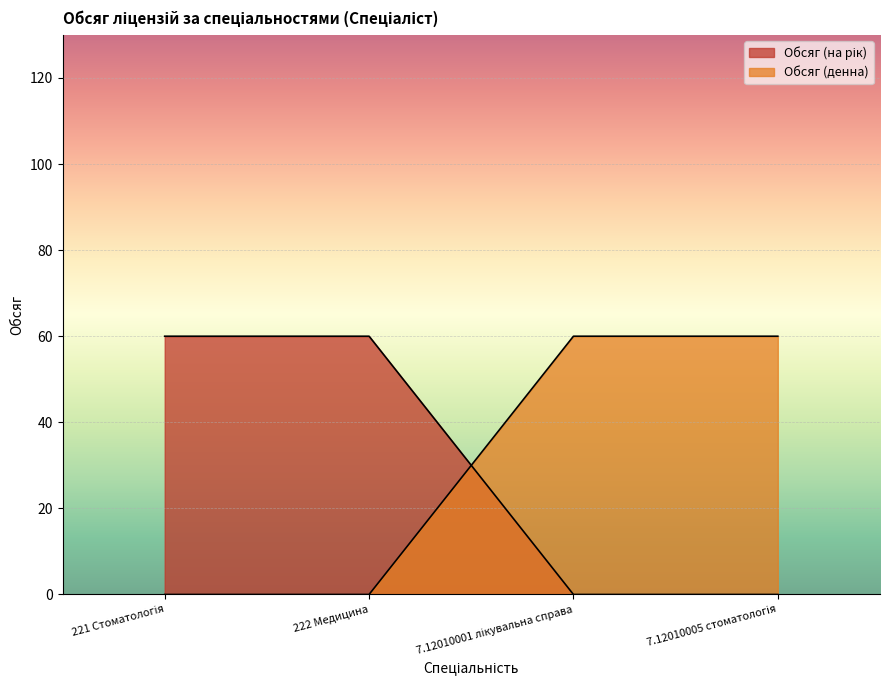

Which category has the lowest value in the Обсяг (на рік) series?

7.12010001 лікувальна справа